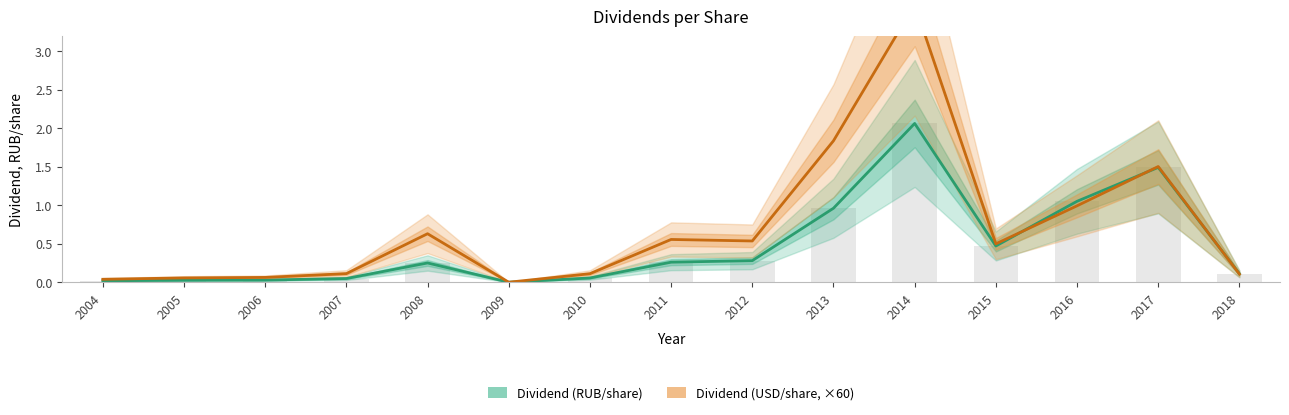

What is the sum of the Dividend (RUB/share) values at 2013 and 2005?

1.0